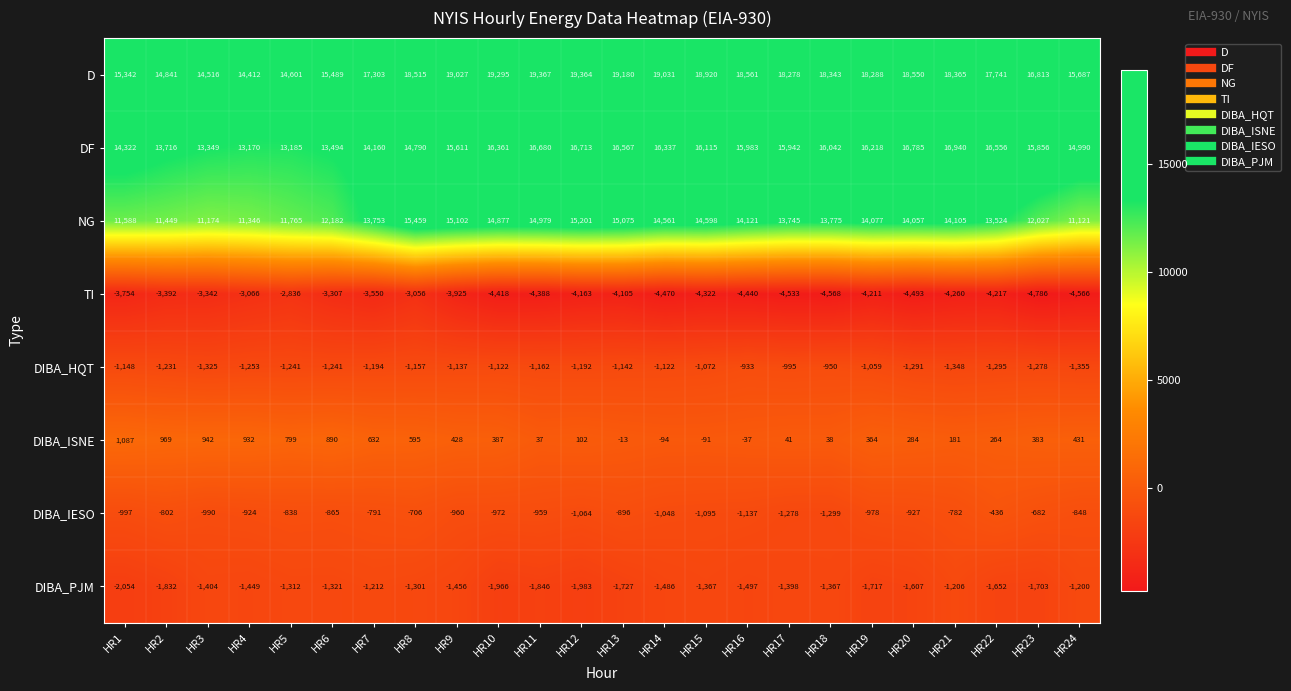

Rank the series by their maximum value, from lowest to highest.

TI, DIBA_PJM, DIBA_HQT, DIBA_IESO, DIBA_ISNE, NG, DF, D